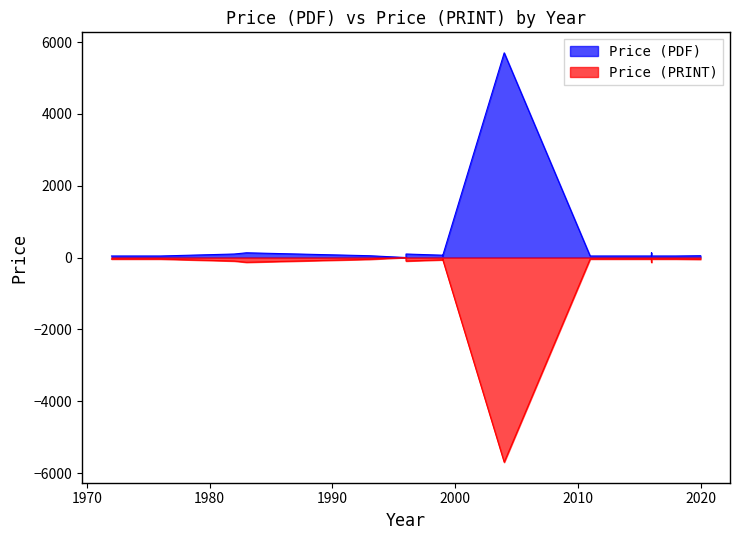

What is the value of the Price (PRINT) point at the 11th from the left?

65.0